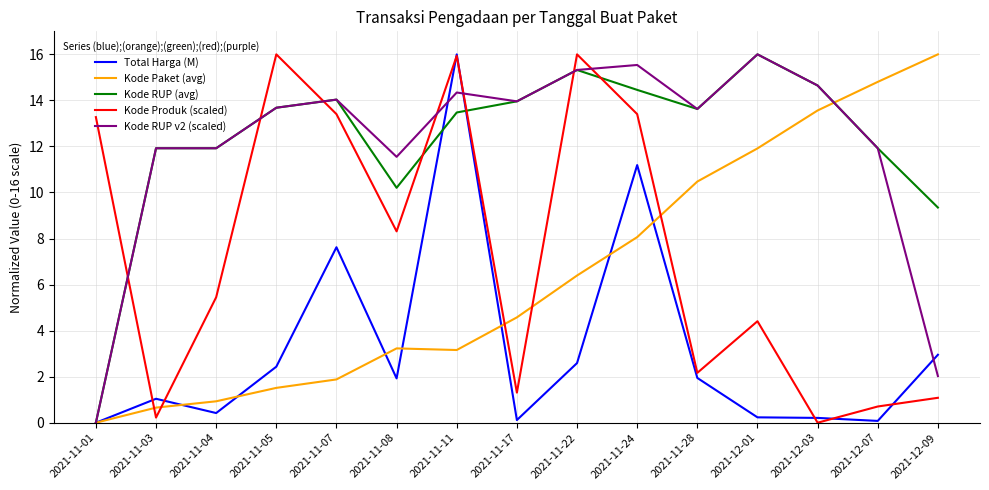

How many times do Kode RUP (avg) and Kode Produk (scaled) cross each other?

7